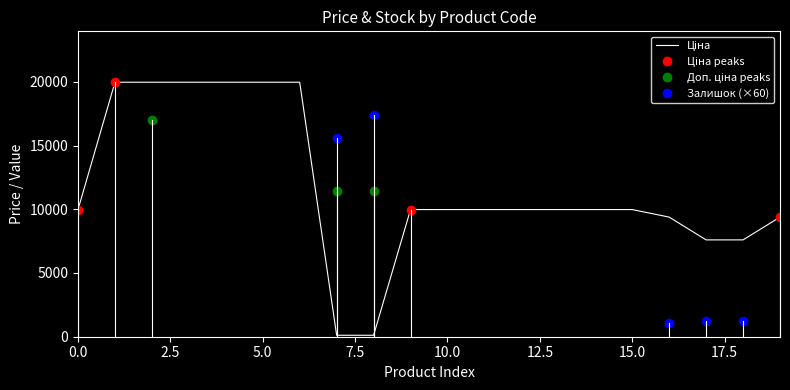

What is the maximum value shown in the chart?

19964.2